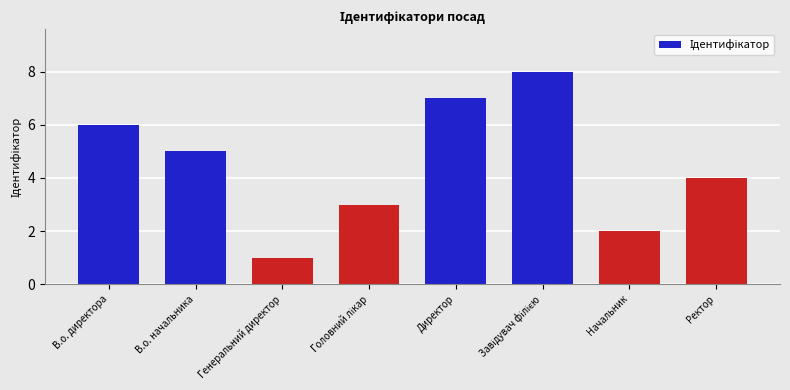

What is the change in value from Генеральний директор to Директор?

+6